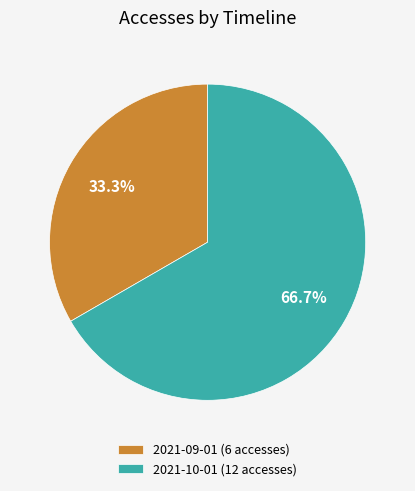

How many segments does this pie chart have?

2